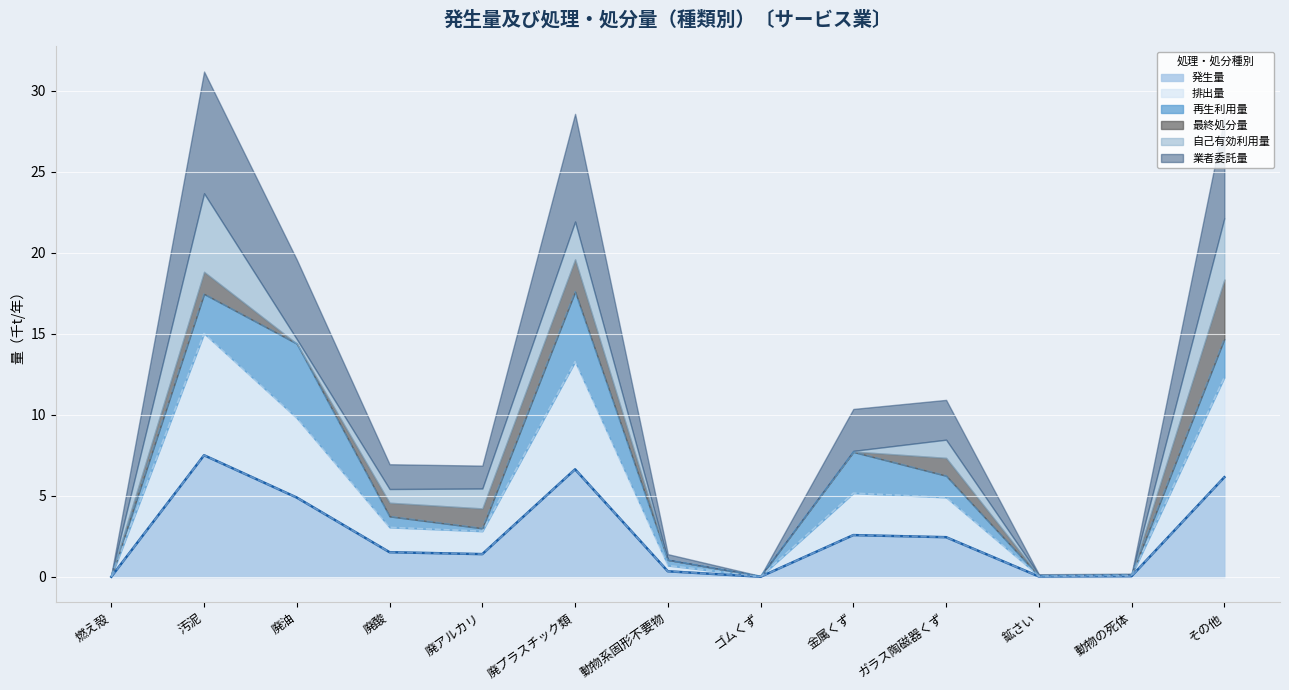

List the labels in order of value, smallest first.

燃え殻, ゴムくず, 鉱さい, 動物の死体, 動物系固形不要物, 廃アルカリ, 廃酸, ガラス陶磁器くず, 金属くず, 廃油, その他, 廃プラスチック類, 汚泥